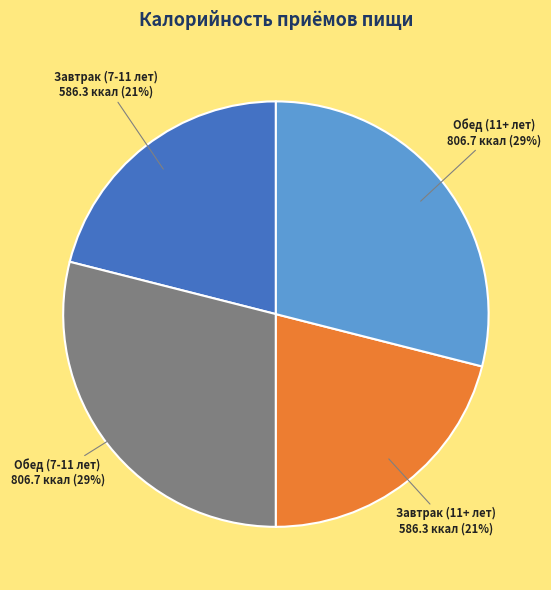

To the nearest percent, what is the difference between the largest and smallest slice percentages?

8%